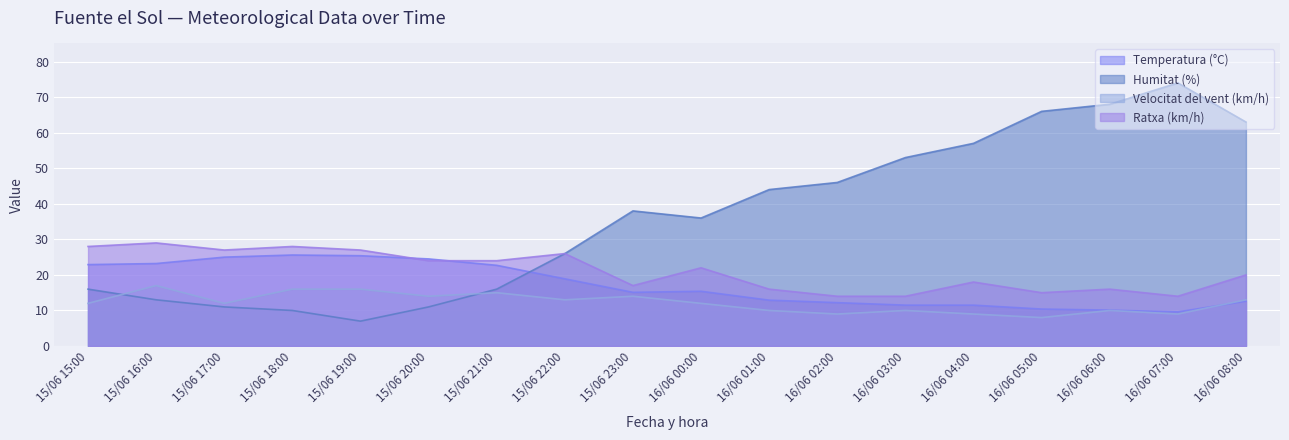

At which category does Ratxa (km/h) reach its first local peak?

15/06 16:00